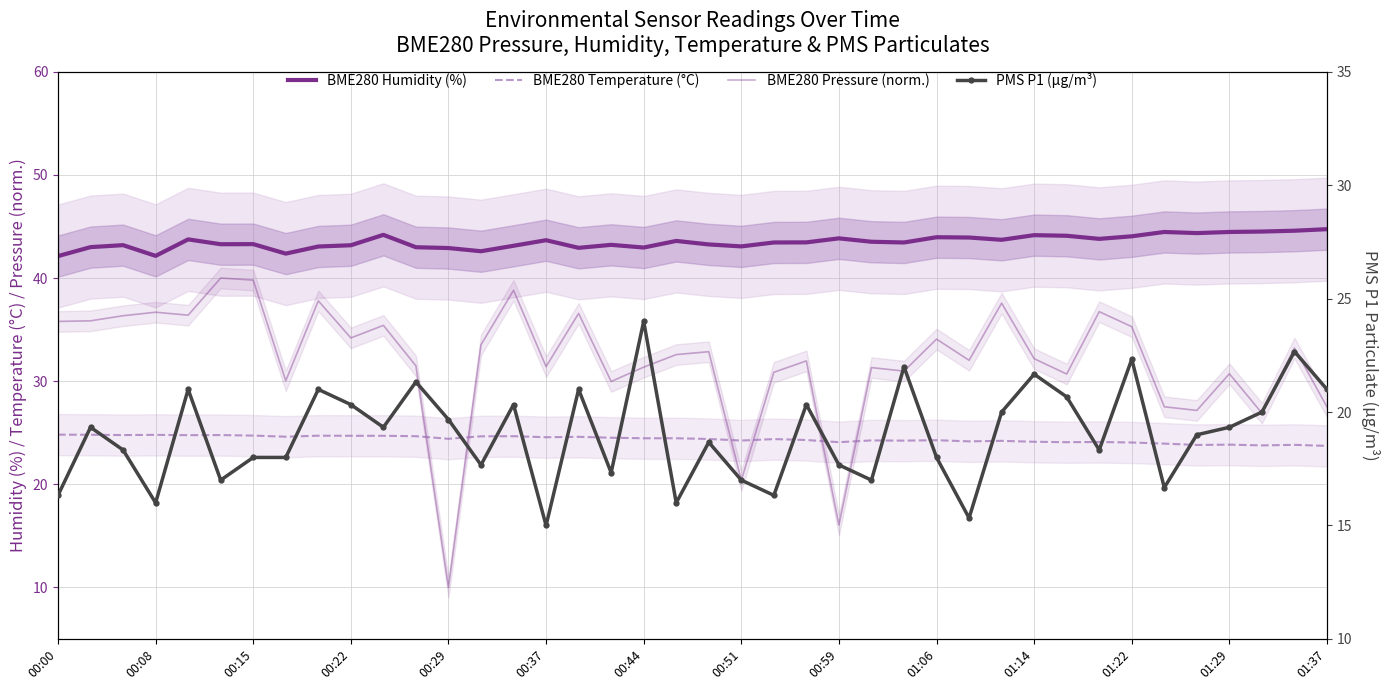

What is the difference between the maximum and minimum values in the BME280 Humidity (%) series?

2.6